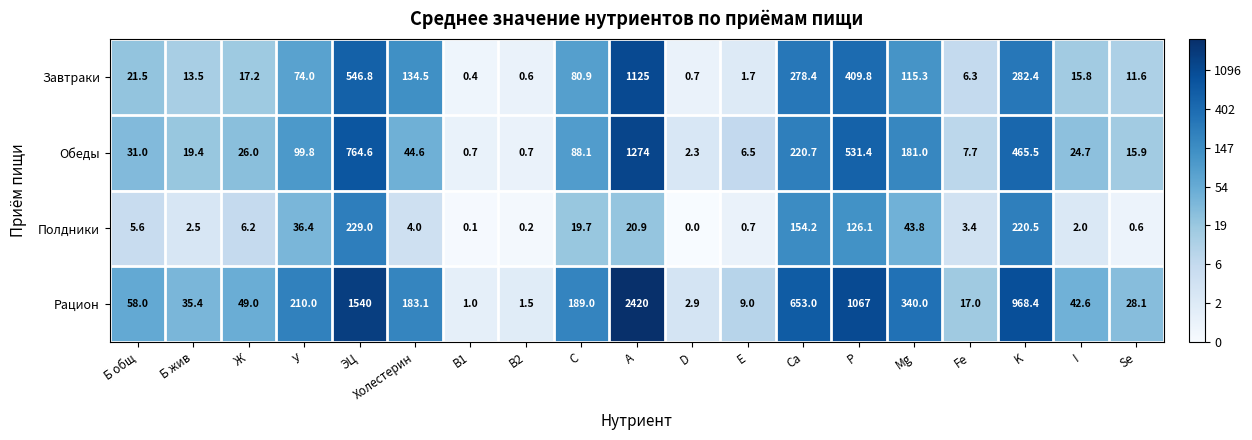

Is the value of Рацион at C greater than the value of Полдники at ЭЦ?

No